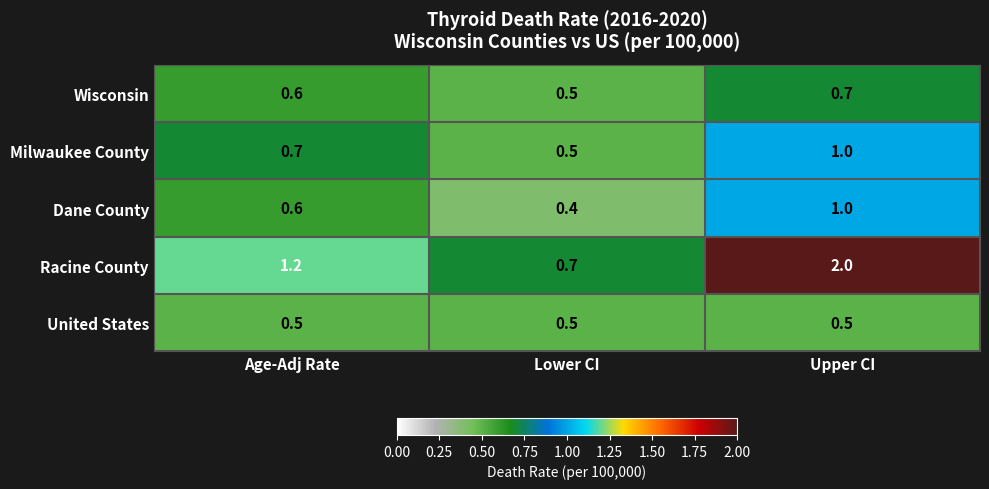

The Dane County series shows 1.0 at Upper CI. True or false?

True